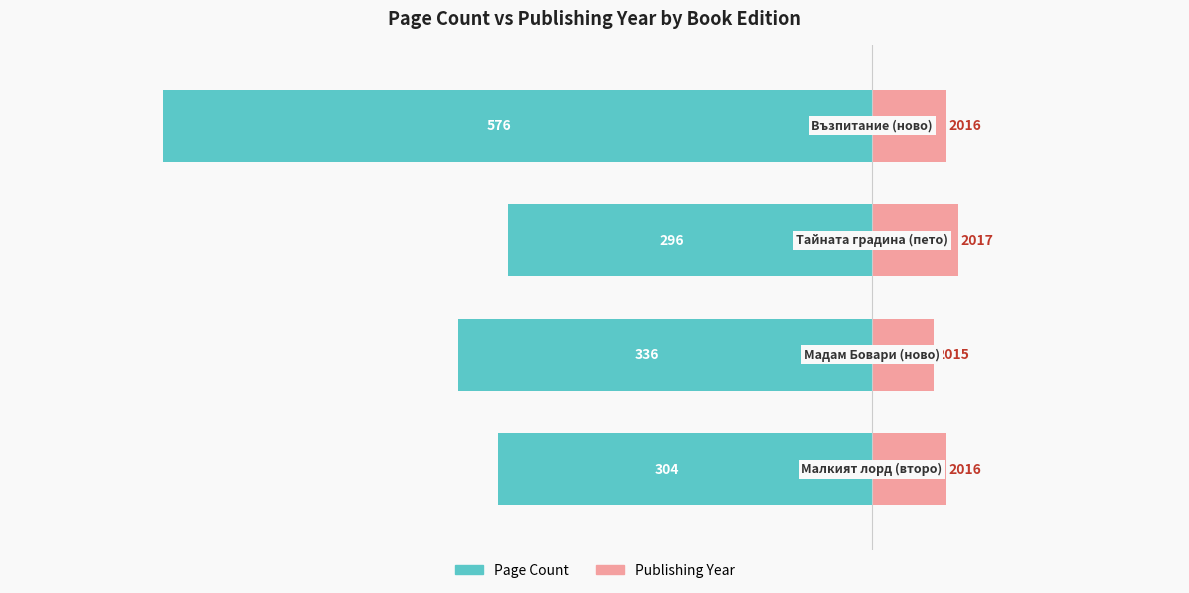

How many groups of bars are there?

4